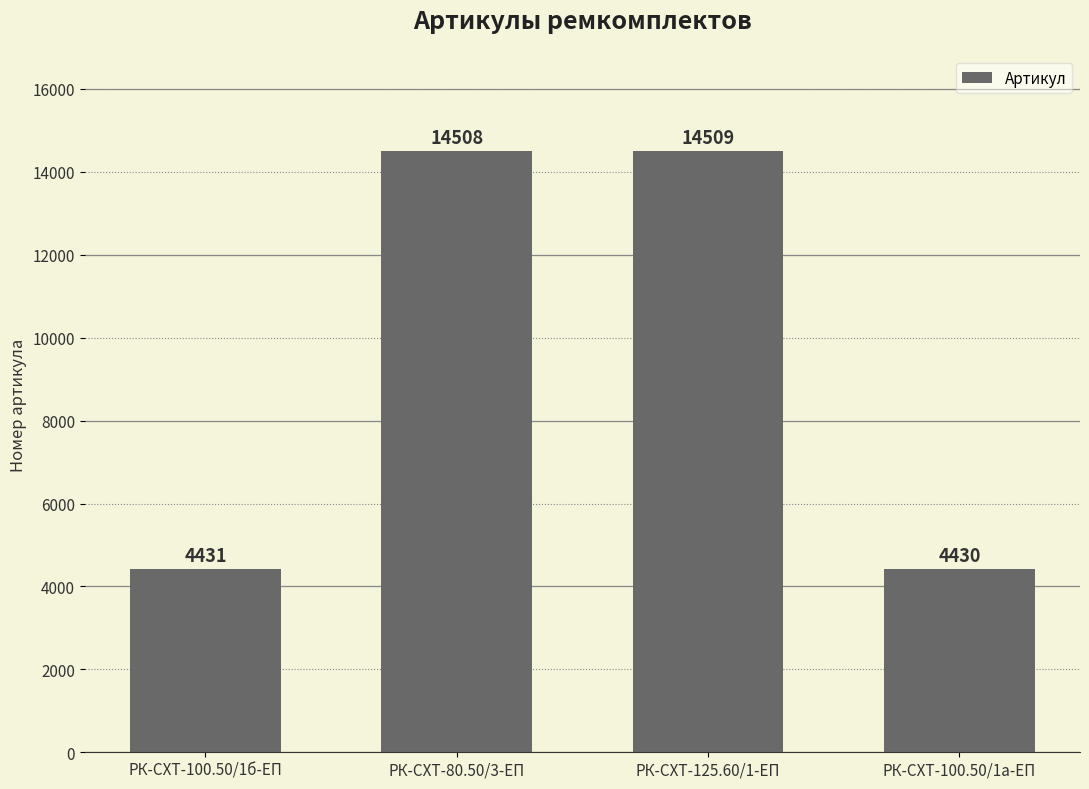

How many data points does each series have?

4